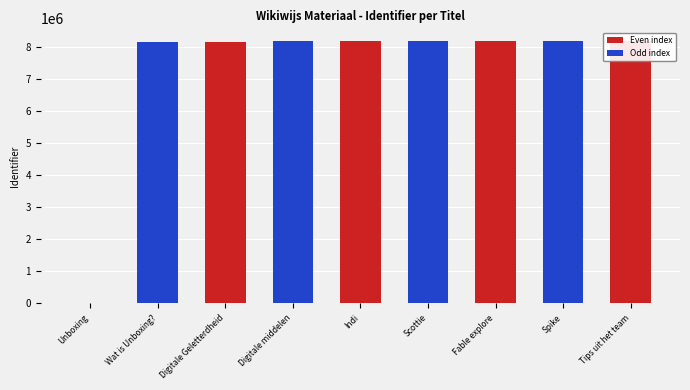

What is the label of the 8th bar from the right?

Wat is Unboxing?